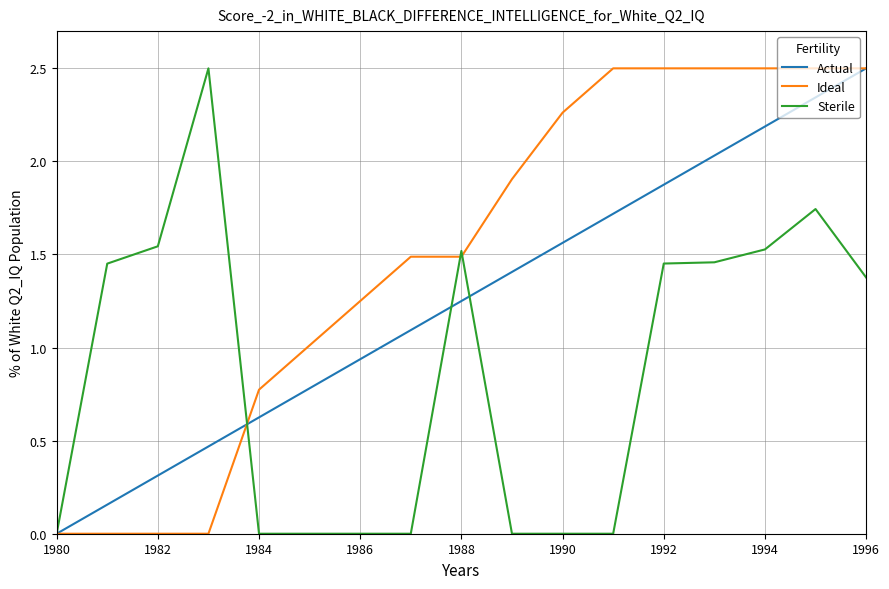

Rank the series by their average value, from highest to lowest.

Ideal, Actual, Sterile